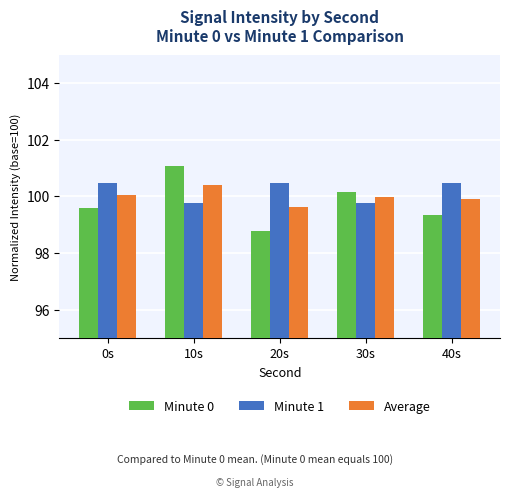

What is the minimum value shown in the chart?

98.8